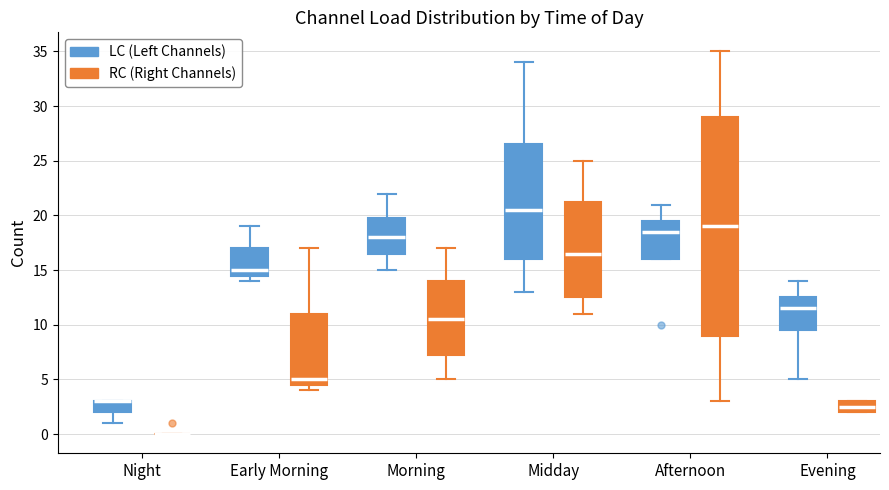

Reading left to right, read every box against the y-axis: the position of its median line, the range the box covers, and the ends of its whiskers. The values are not printed on the chart, so give them approximately, as read against the axis.

Night (LC (Left Channels)): median 3.0 (drawn on the box's upper edge), box 2.0 to 3.0, whiskers 1.0 to 3.0
Night (RC (Right Channels)): box collapsed to a line at 0.0, whiskers 0.0 to 0.0
Early Morning (LC (Left Channels)): median 15.0, box 14.5 to 17.0, whiskers 14.0 to 19.0
Early Morning (RC (Right Channels)): median 5.0, box 4.5 to 11.0, whiskers 4.0 to 17.0
Morning (LC (Left Channels)): median 18.0, box 16.5 to 20.0, whiskers 15.0 to 22.0
Morning (RC (Right Channels)): median 10.5, box 7.5 to 14.0, whiskers 5.0 to 17.0
Midday (LC (Left Channels)): median 20.5, box 16.0 to 26.5, whiskers 13.0 to 34.0
Midday (RC (Right Channels)): median 16.5, box 12.5 to 21.5, whiskers 11.0 to 25.0
Afternoon (LC (Left Channels)): median 18.5, box 16.0 to 19.5, whiskers 16.0 to 21.0
Afternoon (RC (Right Channels)): median 19.0, box 9.0 to 29.0, whiskers 3.0 to 35.0
Evening (LC (Left Channels)): median 11.5, box 9.5 to 12.5, whiskers 5.0 to 14.0
Evening (RC (Right Channels)): median 2.5, box 2.0 to 3.0, whiskers 2.0 to 3.0